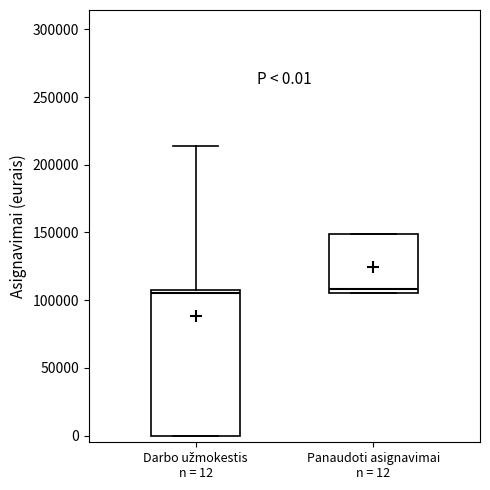

Which box is the tallest, from its lower edge to its upper edge?

Darbo užmokestis n = 12